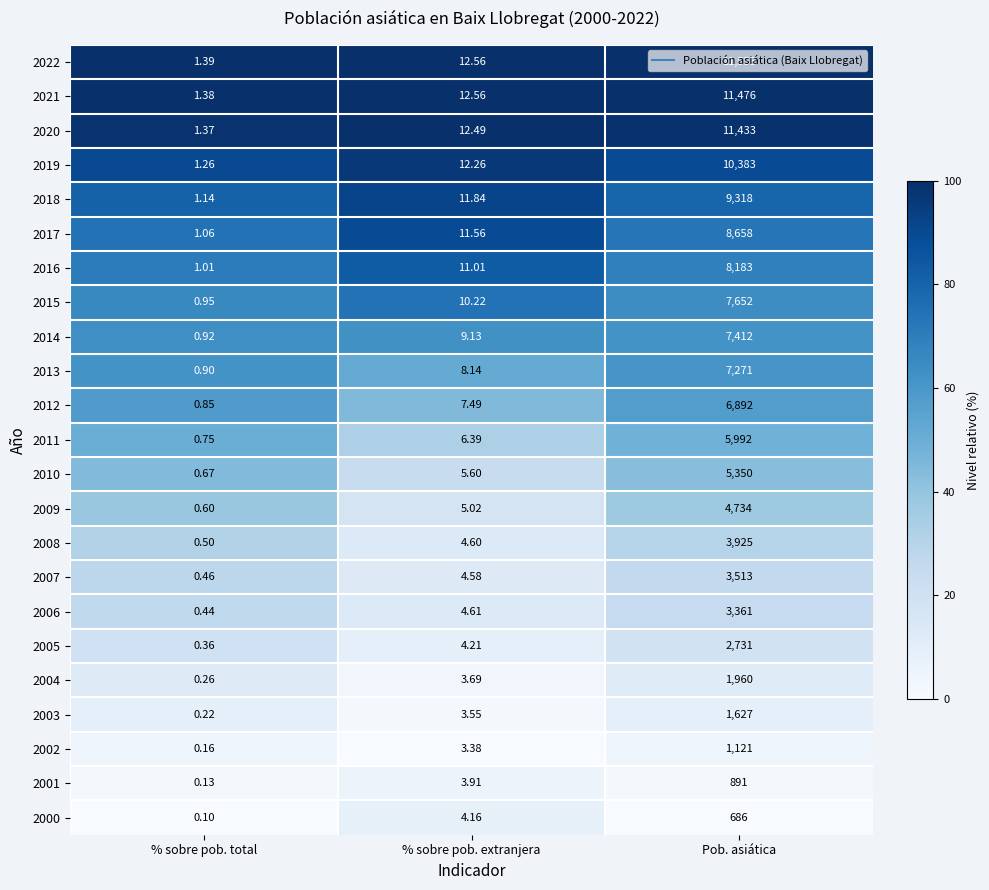

Is the value of 2007 at Pob. asiática greater than the value of 2005 at % sobre pob. extranjera?

Yes